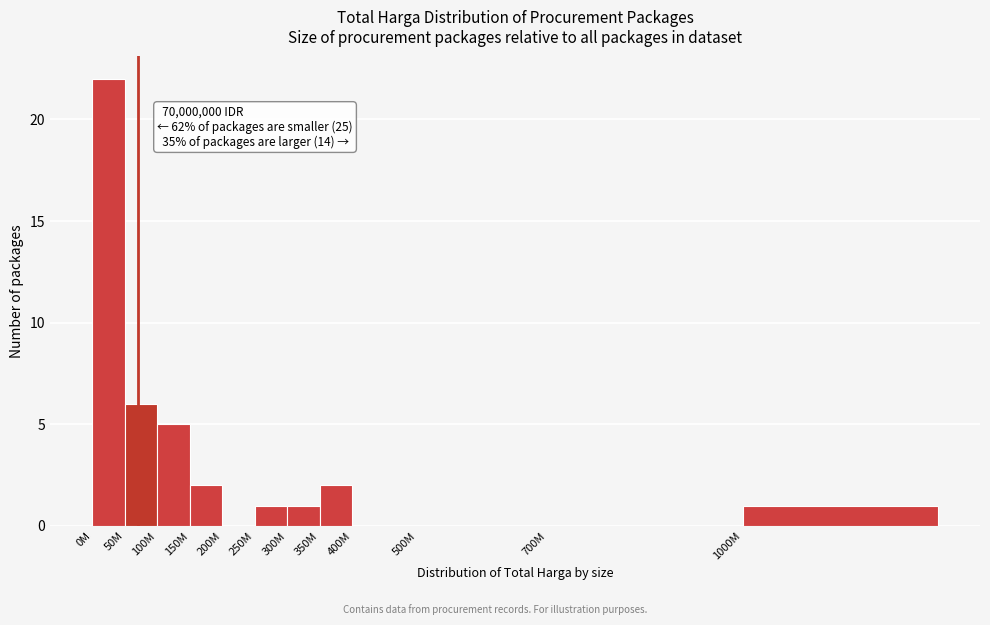

Reading right to left, what are all the values shown in this chart?

1000M=1	700M=0	500M=0	400M=0	350M=2	300M=1	250M=1	200M=0	150M=2	100M=5	50M=6	0M=22